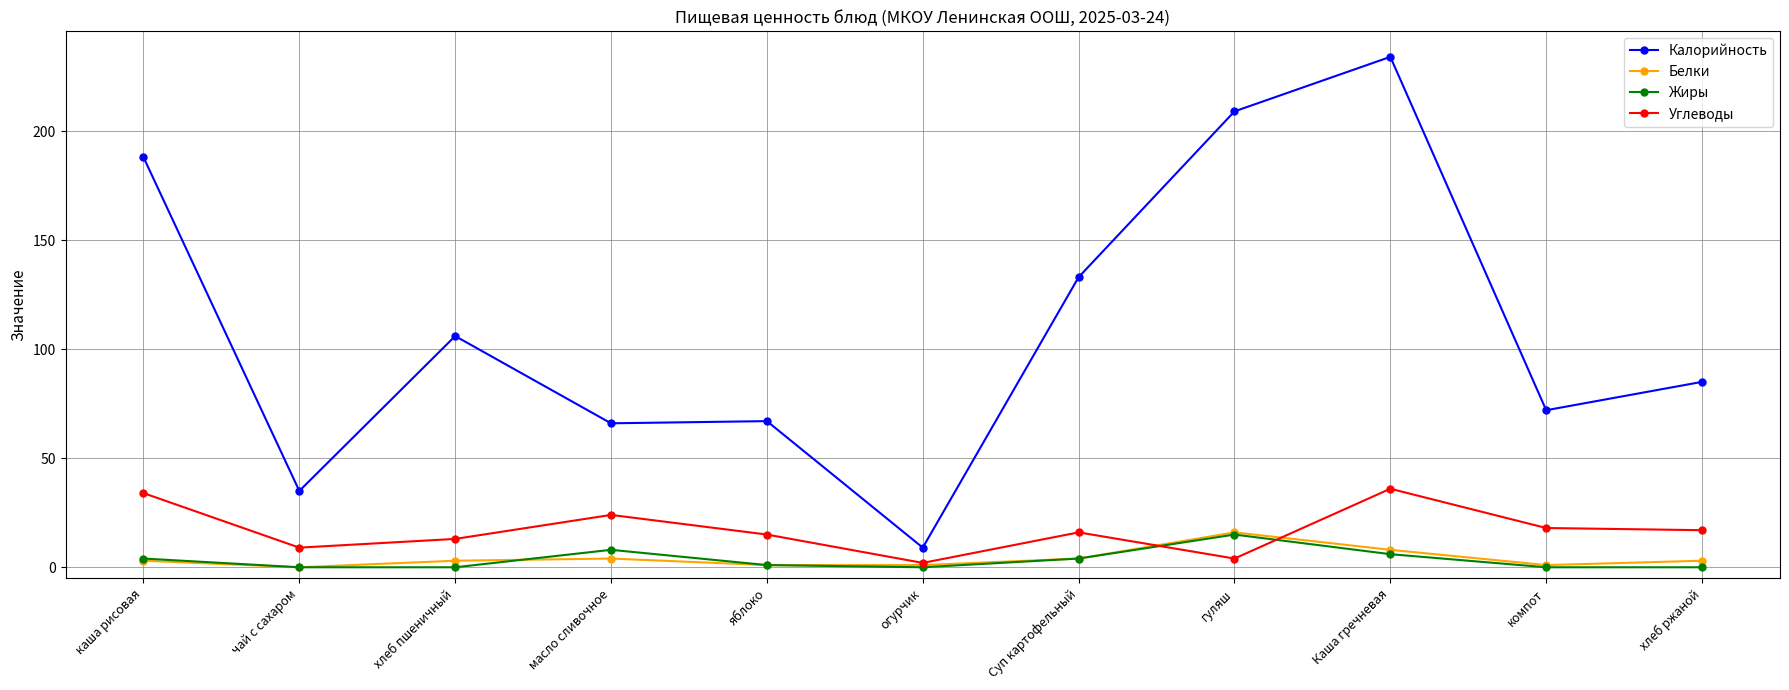

What is the label of the 2nd point from the left?

чай с сахаром